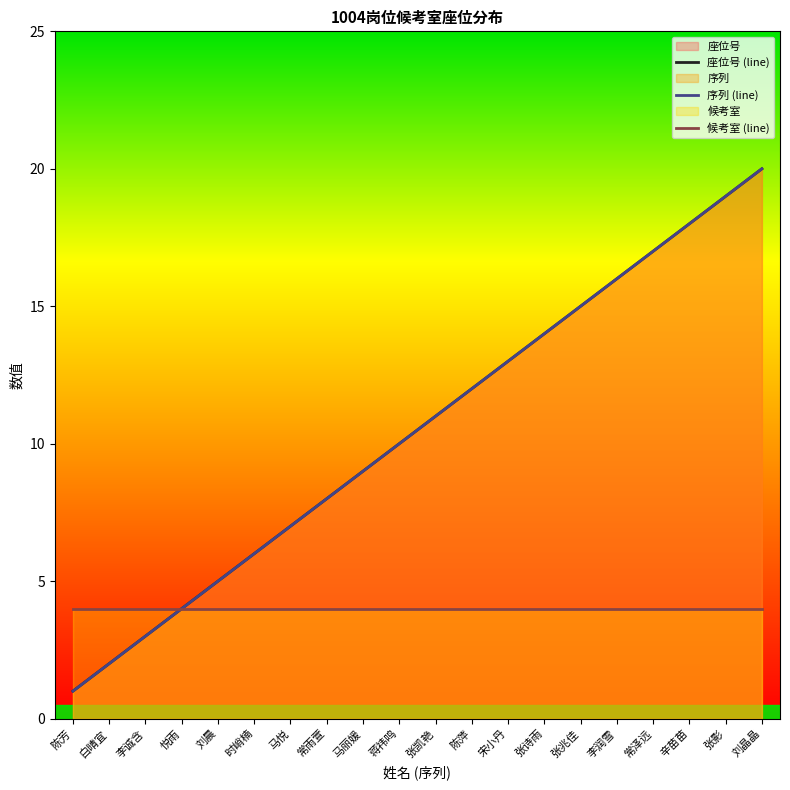

List the series in order of their peak value, highest first.

座位号 (line), 序列 (line), 候考室 (line)